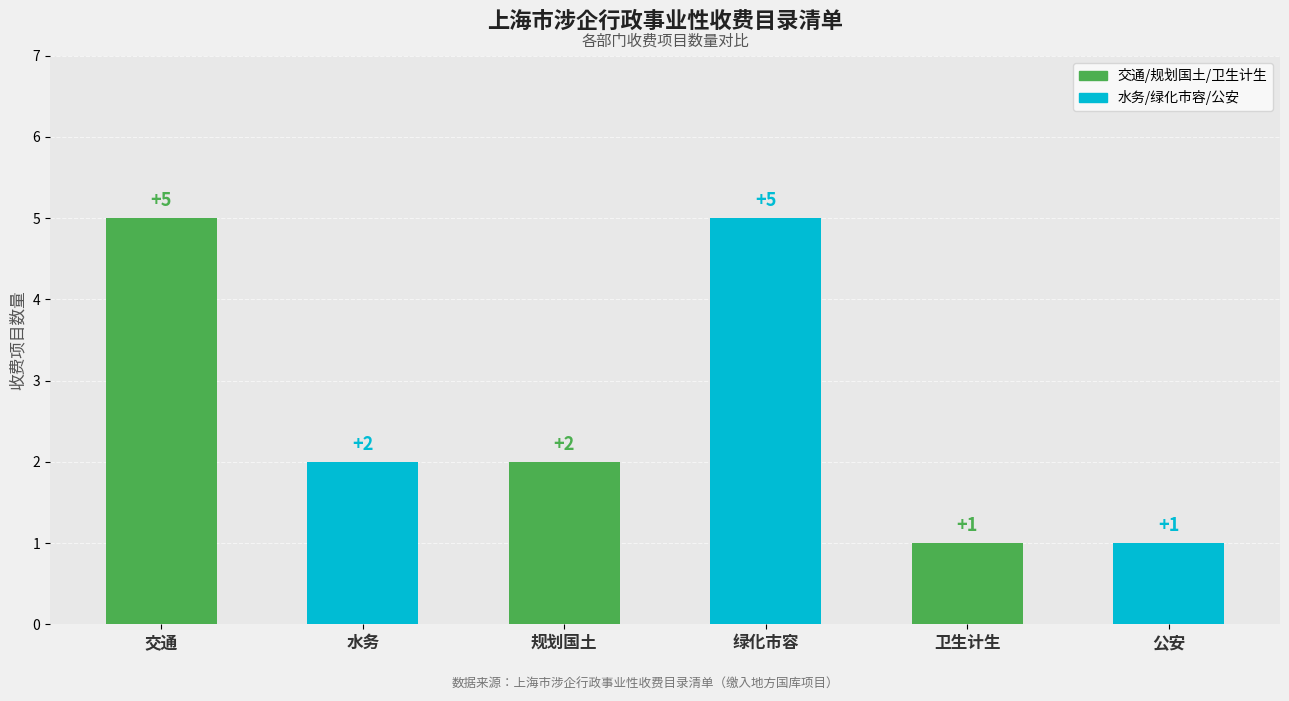

Is it true that the value at 水务 is 2?

True